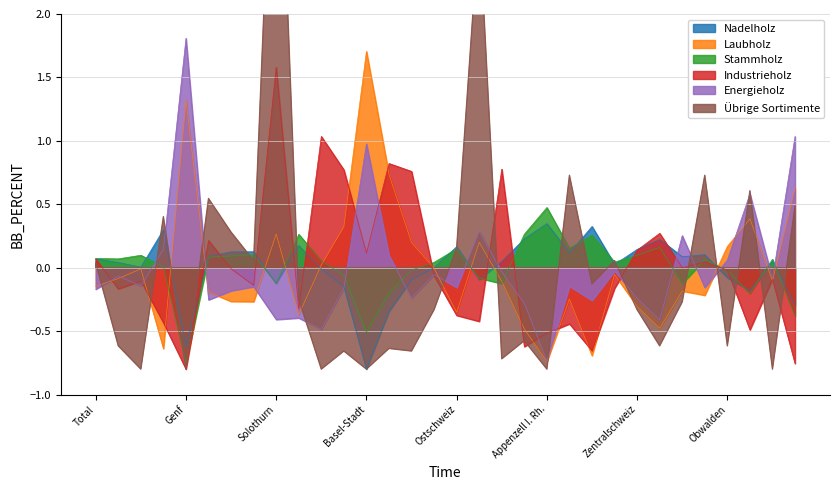

Reading left to right, extract all data points from this chart.

Nadelholz: 0.1	0.0	0.0	0.3	-0.6	0.1	0.1	0.1	-0.1	0.2	-0.0	-0.2	-0.8	-0.3	-0.1	0.0	0.2	-0.1	0.1	0.2	0.3	0.1	0.3	0.0	0.1	0.2	0.1	0.1	-0.1	-0.2	0.0	-0.3
Laubholz: -0.1	-0.1	-0.0	-0.6	1.3	-0.2	-0.3	-0.3	0.3	-0.4	0.0	0.3	1.7	0.7	0.2	-0.0	-0.4	0.2	-0.1	-0.5	-0.7	-0.2	-0.7	-0.1	-0.3	-0.5	-0.2	-0.2	0.2	0.4	-0.1	0.6
Stammholz: 0.1	0.1	0.1	0.0	-0.8	0.1	0.1	0.1	-0.1	0.3	0.1	-0.1	-0.5	-0.2	-0.0	0.0	0.1	-0.1	-0.1	0.3	0.5	0.2	0.3	0.0	0.1	0.2	-0.1	0.1	-0.0	-0.2	0.1	-0.4
Industrieholz: 0.1	-0.2	-0.1	-0.4	-0.8	0.2	-0.0	-0.1	1.6	-0.3	1.0	0.8	0.1	0.8	0.8	-0.1	-0.4	-0.4	0.8	-0.6	-0.5	-0.4	-0.7	-0.2	0.1	0.3	-0.0	0.0	-0.0	-0.5	-0.1	-0.8
Energieholz: -0.2	-0.1	-0.1	0.1	1.8	-0.3	-0.2	-0.1	-0.4	-0.4	-0.5	-0.2	1.0	0.1	-0.2	-0.1	-0.2	0.3	-0.0	-0.3	-0.7	-0.1	-0.3	-0.0	-0.2	-0.4	0.3	-0.2	0.1	0.6	-0.1	1.0
Übrige Sortimente: 0.0	-0.6	-0.8	0.4	-0.8	0.5	0.3	0.1	4.4	-0.2	-0.8	-0.7	-0.8	-0.6	-0.7	-0.3	0.2	2.7	-0.7	-0.6	-0.8	0.7	-0.1	0.1	-0.3	-0.6	-0.3	0.7	-0.6	0.6	-0.8	0.5